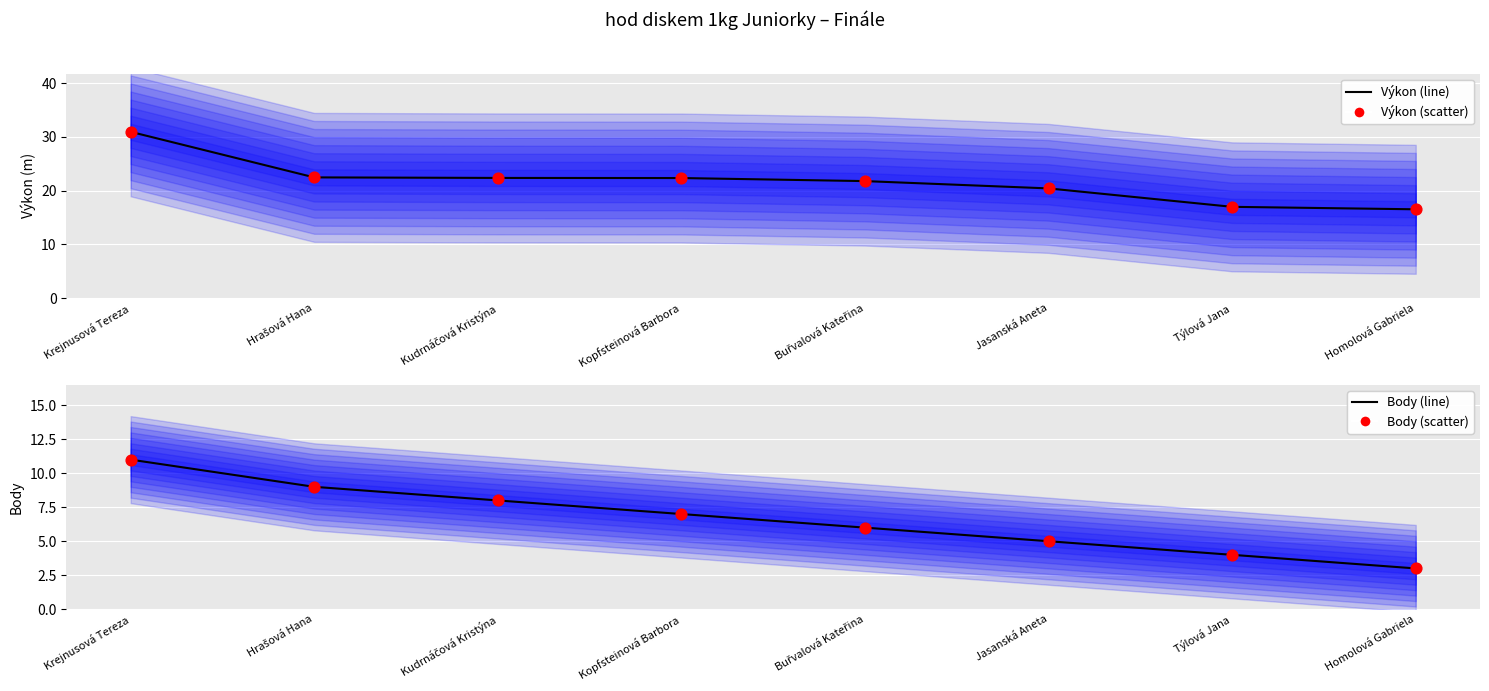

Which series contains the highest Y value?

Výkon (line)